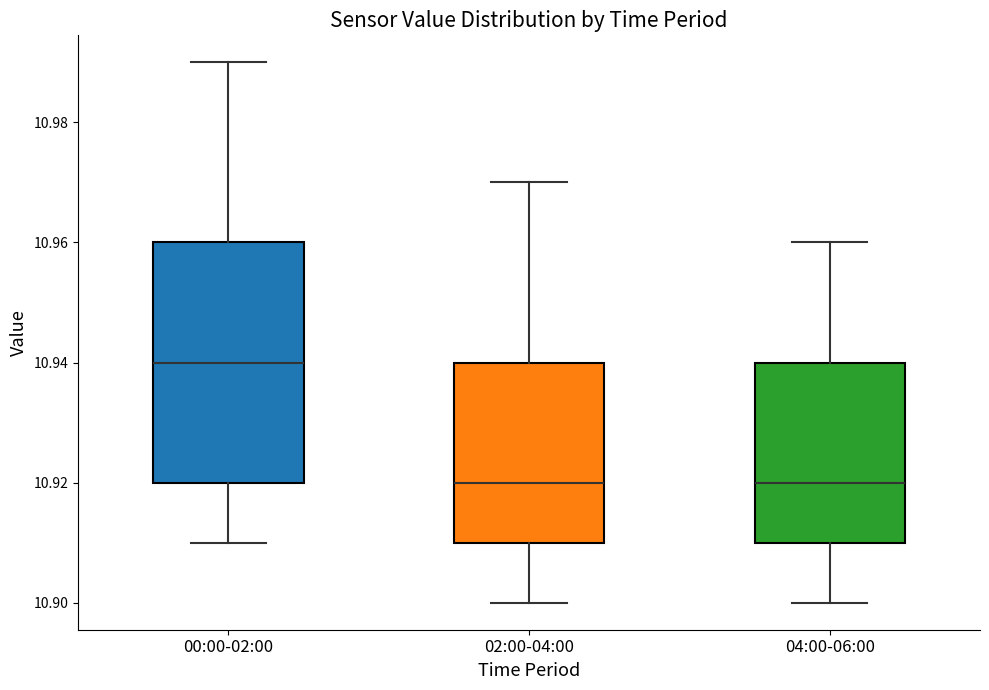

Reading left to right, transcribe this box plot: for each box, give where its median line is, the range the box spans, and where its two whiskers end, as read against the y-axis. The values are not printed on the chart, so give them approximately, as read against the axis.

00:00-02:00: median 10.94, box 10.92 to 10.96, whiskers 10.91 to 10.99
02:00-04:00: median 10.92, box 10.91 to 10.94, whiskers 10.90 to 10.97
04:00-06:00: median 10.92, box 10.91 to 10.94, whiskers 10.90 to 10.96